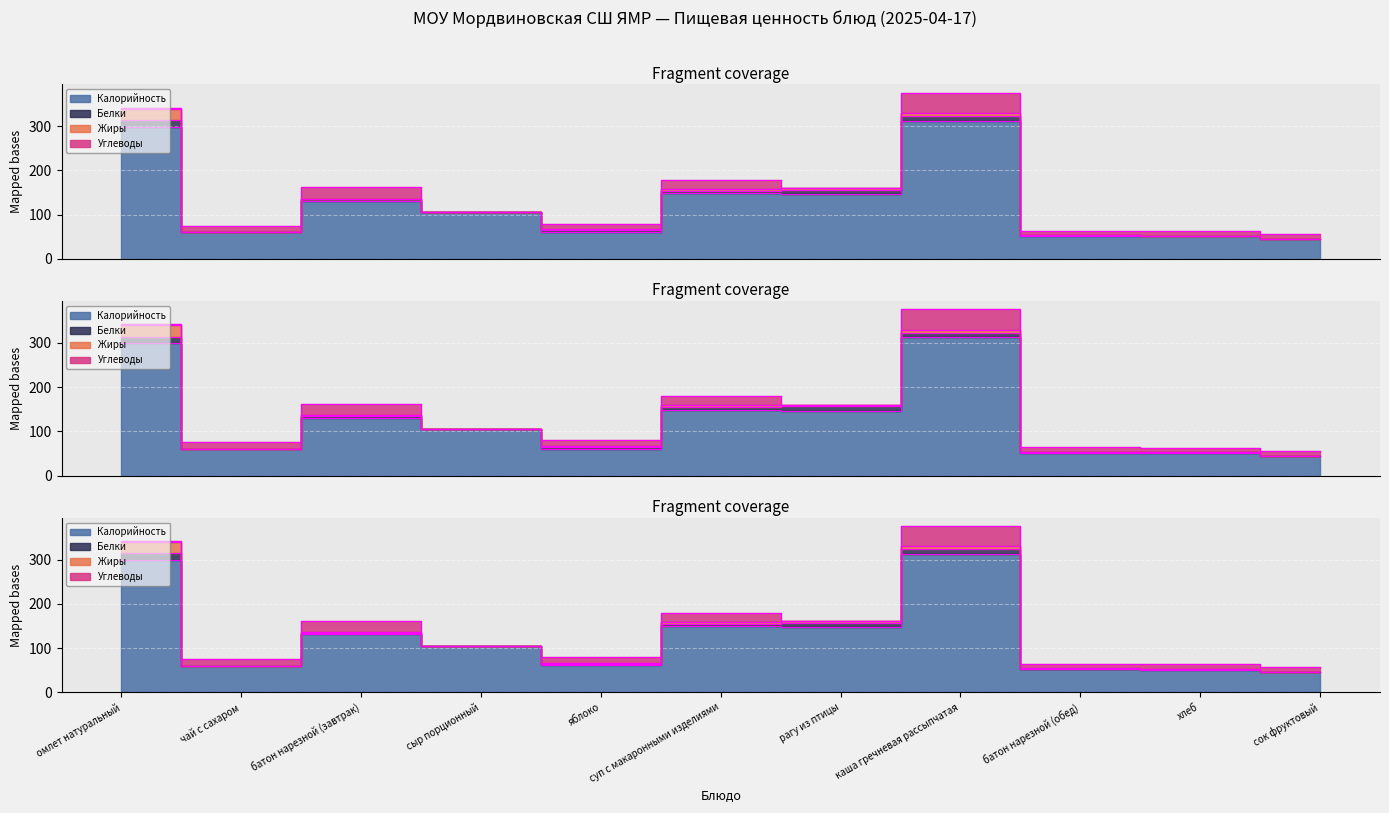

Reading right to left, what are all the values shown in this chart?

Калорийность: сок фруктовый=45.0	хлеб=51.0	батон нарезной (обед)=52.0	каша гречневая рассыпчатая=312.0	рагу из птицы=147.0	суп с макаронными изделиями=149.0	яблоко=61.0	сыр порционный=105.0	батон нарезной (завтрак)=131.0	чай с сахаром=60.0	омлет натуральный=299.0
Белки: сок фруктовый=0.0	хлеб=1.7	батон нарезной (обед)=1.7	каша гречневая рассыпчатая=10.6	рагу из птицы=9.8	суп с макаронными изделиями=5.5	яблоко=4.0	сыр порционный=0.0	батон нарезной (завтрак)=3.8	чай с сахаром=0.2	омлет натуральный=14.6
Жиры: сок фруктовый=0.0	хлеб=0.2	батон нарезной (обед)=0.2	каша гречневая рассыпчатая=6.8	рагу из птицы=3.2	суп с макаронными изделиями=4.5	яблоко=2.0	сыр порционный=0.0	батон нарезной (завтрак)=1.5	чай с сахаром=0.0	омлет натуральный=25.6
Углеводы: сок фруктовый=11.3	хлеб=10.6	батон нарезной (обед)=10.3	каша гречневая рассыпчатая=46.3	рагу из птицы=0.0	суп с макаронными изделиями=20.2	яблоко=13.0	сыр порционный=0.0	батон нарезной (завтрак)=25.7	чай с сахаром=14.9	омлет натуральный=2.5